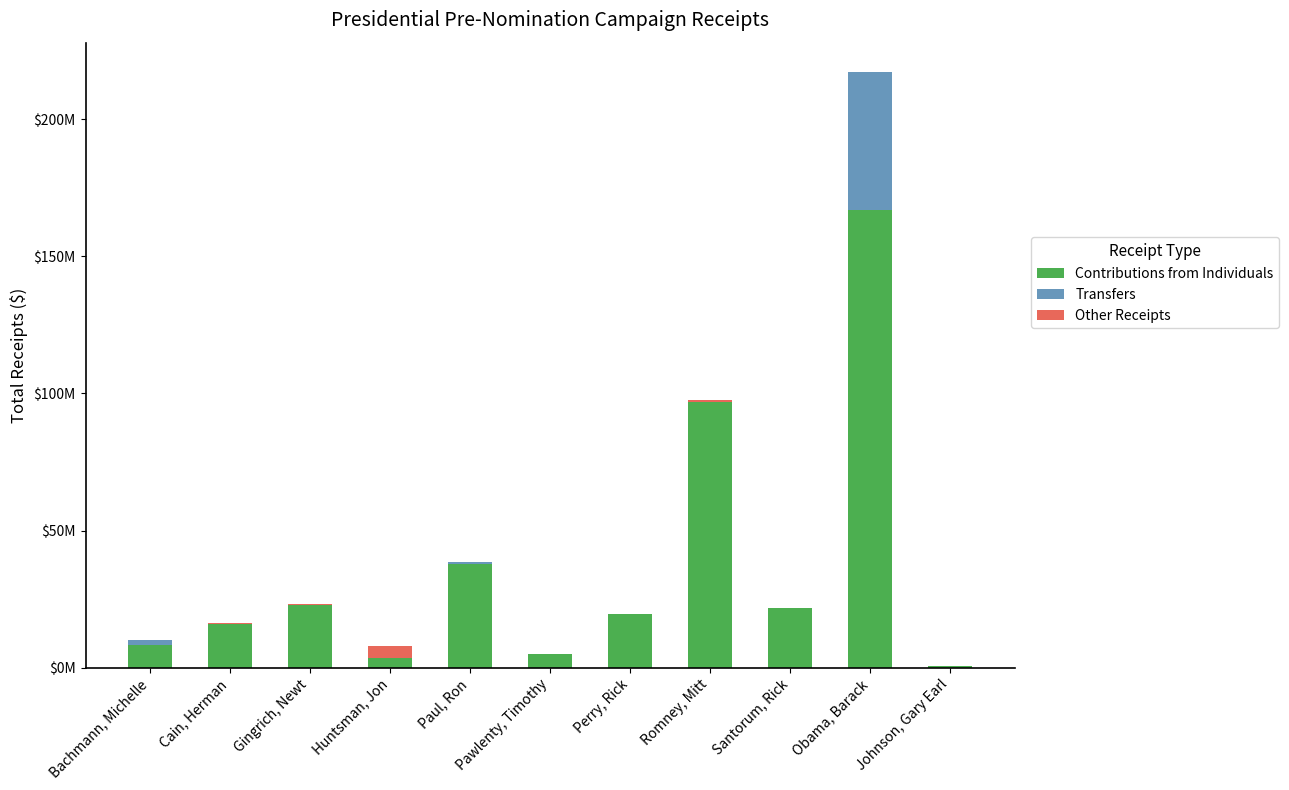

What is the label of the 11th bar from the right?

Bachmann, Michelle